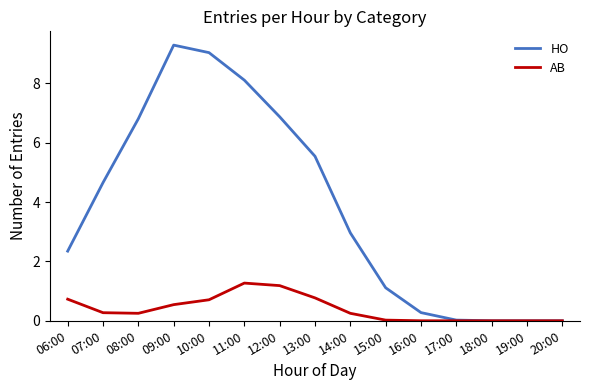

True or false: AB has a value of 0.7 at 10:00.

True